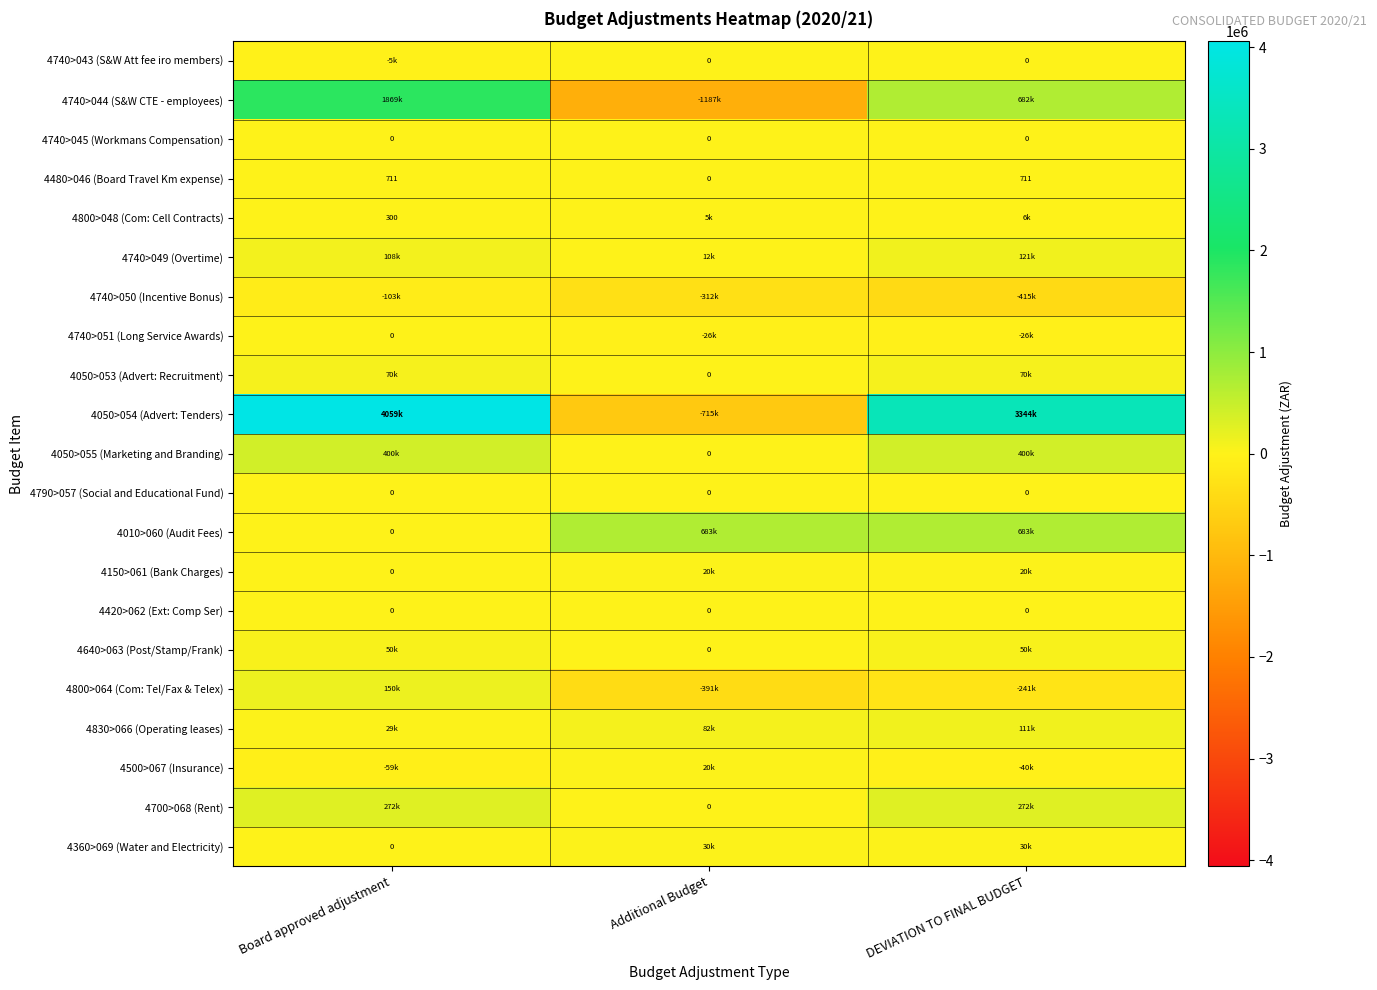

True or false: 4480>046 (Board Travel Km expense) has a value of -401.7 at Additional Budget.

False